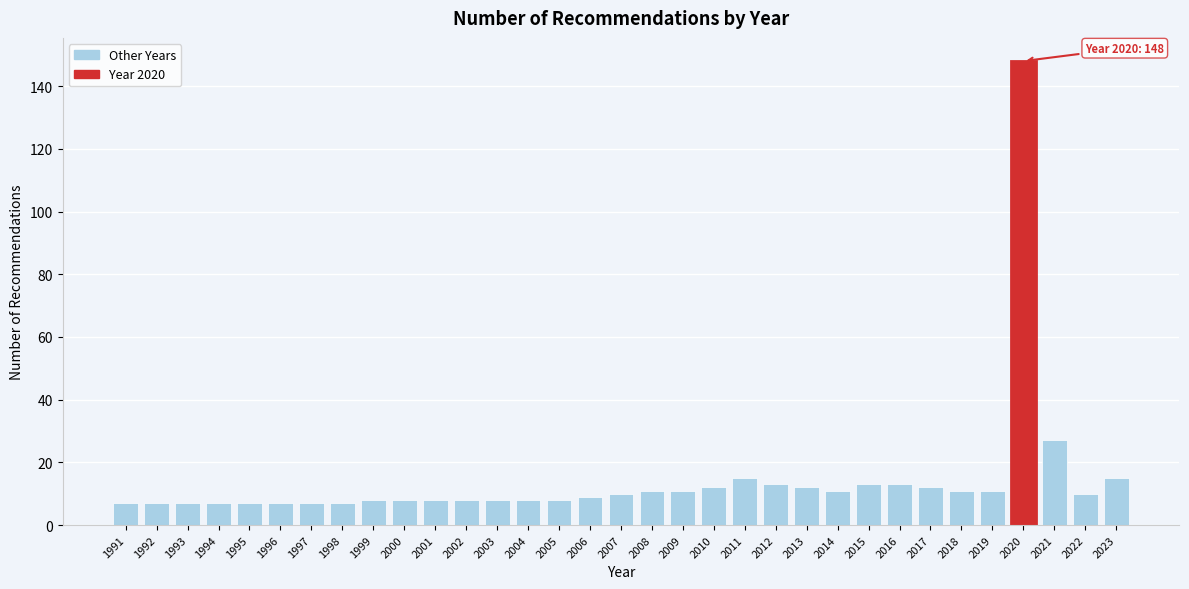

The value at 2012 is 13. True or false?

True